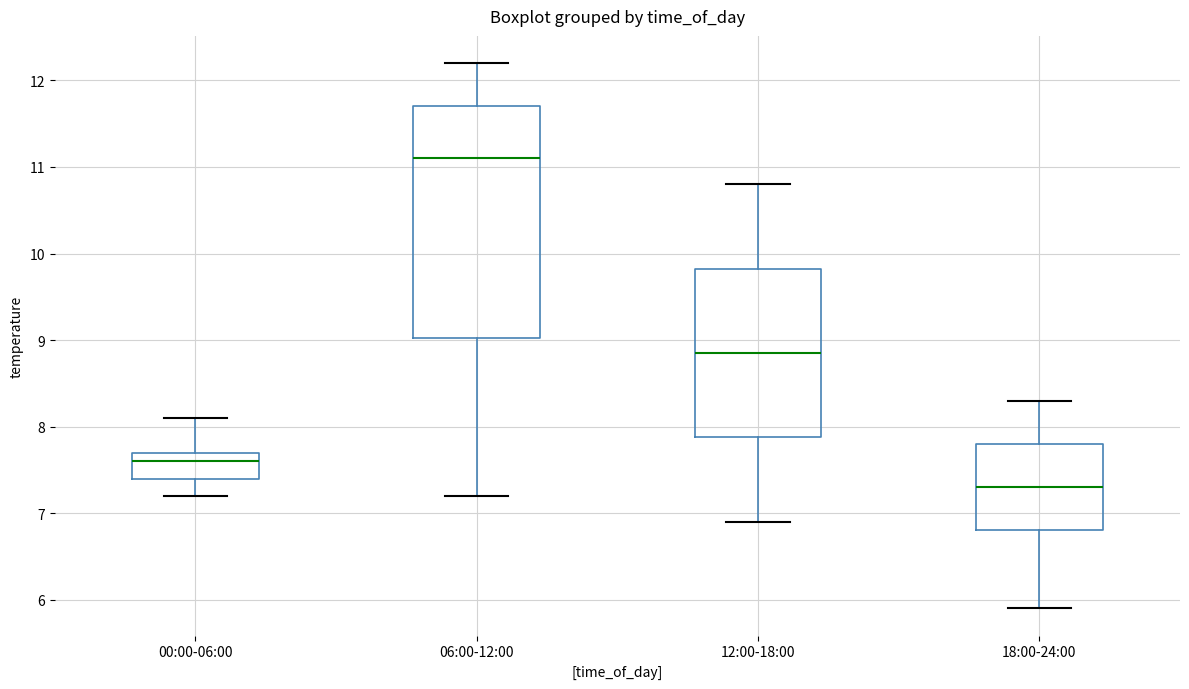

Where does the median line of the box for 06:00-12:00 sit on the y-axis? The values are not printed on the chart, so give them approximately, as read against the axis.

11.1